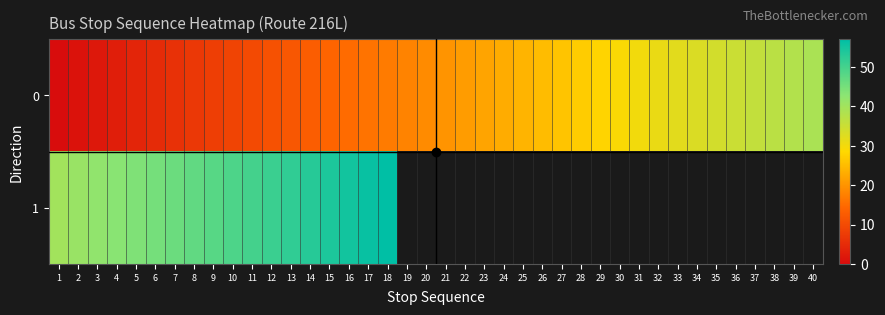

True or false: 1 has a value of 91.0 at 12.

False